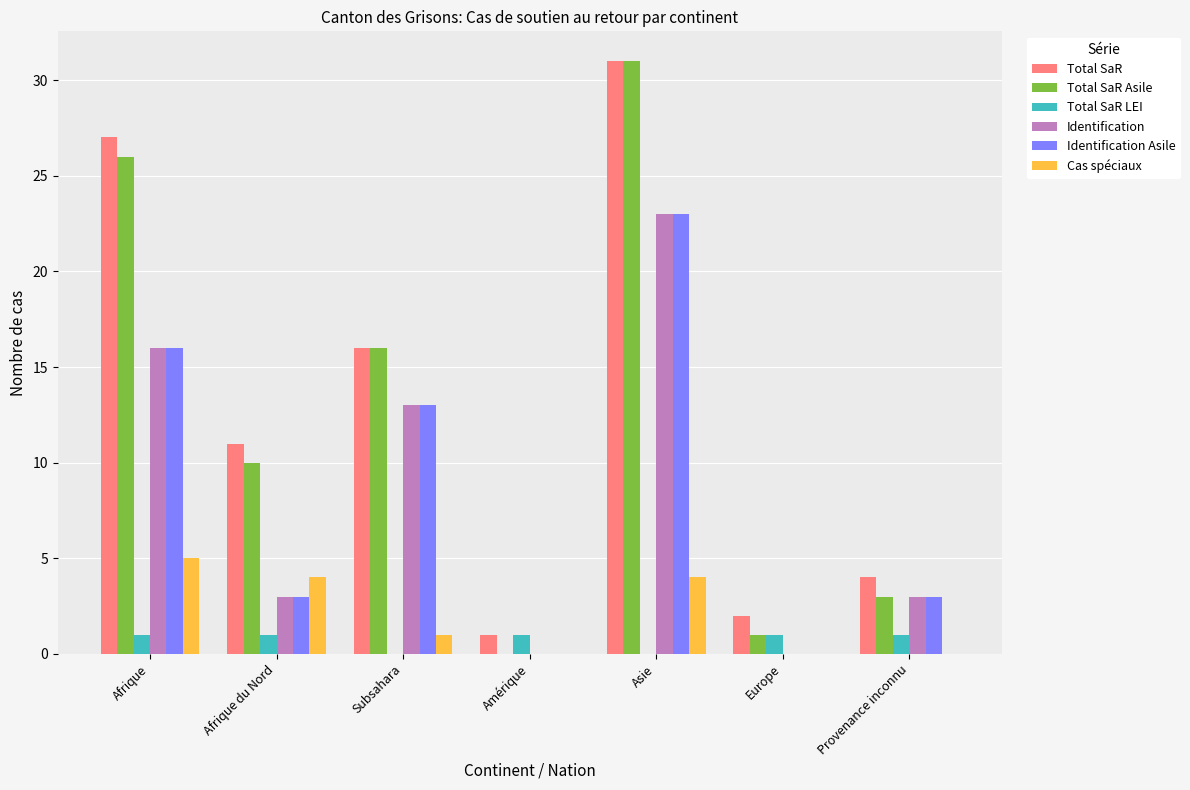

Which series changed the most between Amérique and Asie?

Total SaR Asile